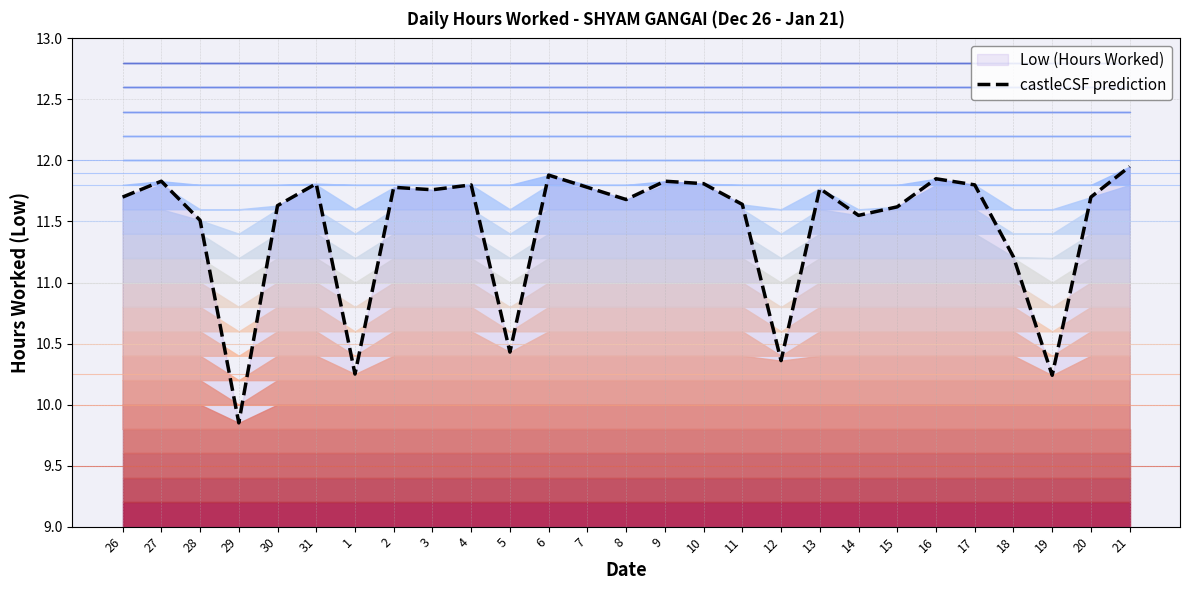

Which has a higher value, 2 or 14?

2